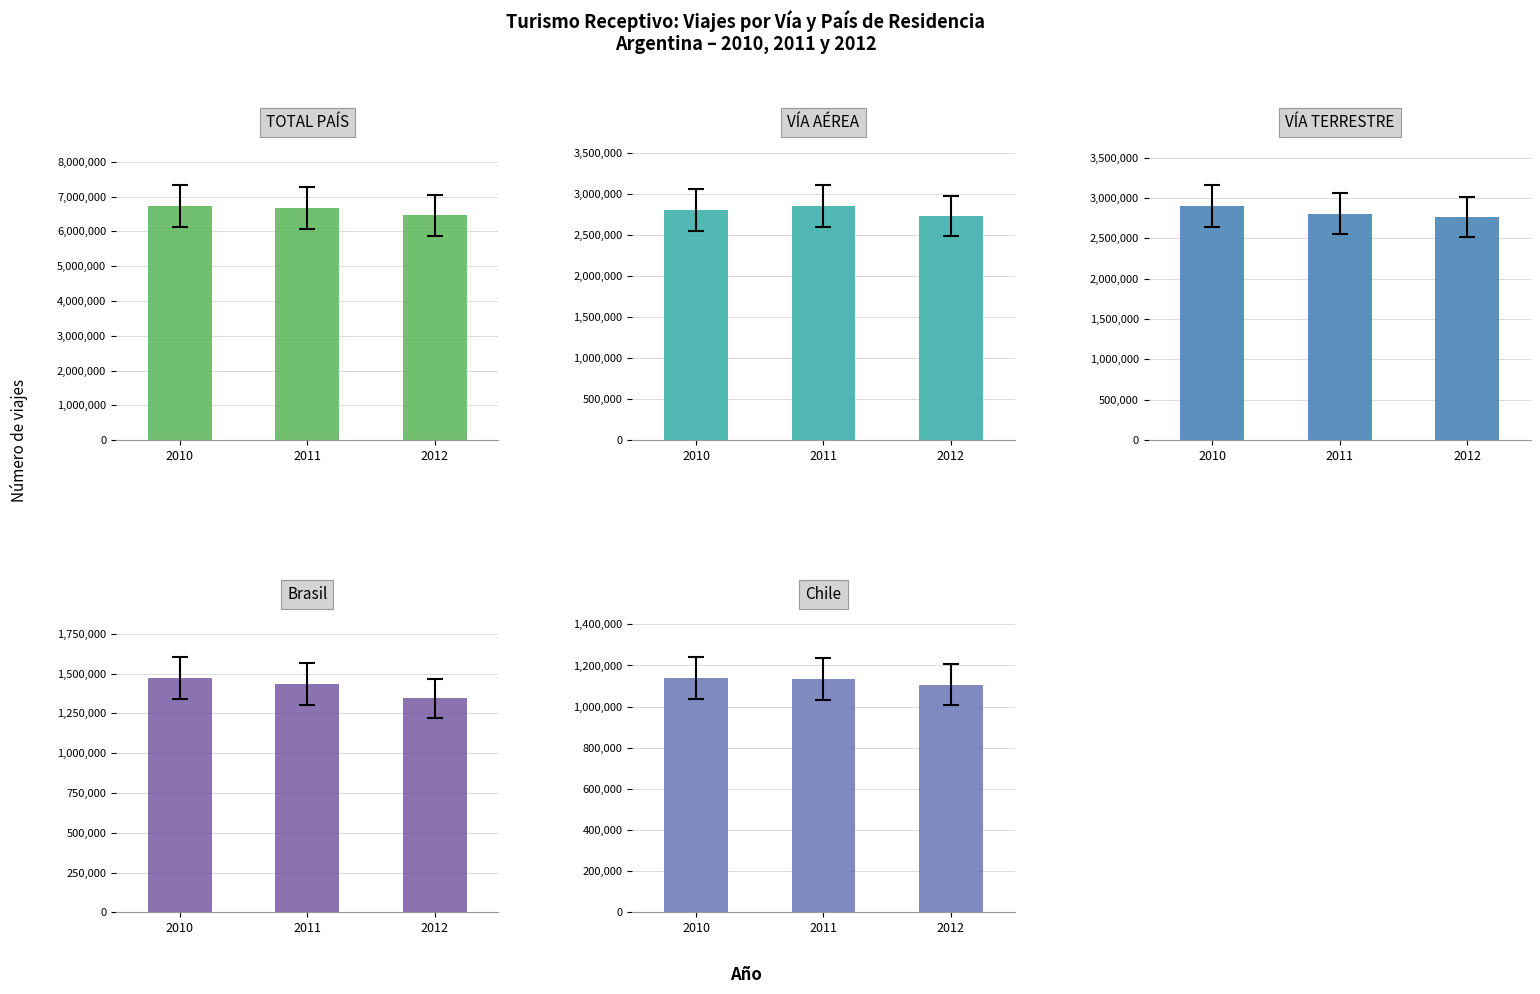

At which category is the sum across all series the highest?

2010